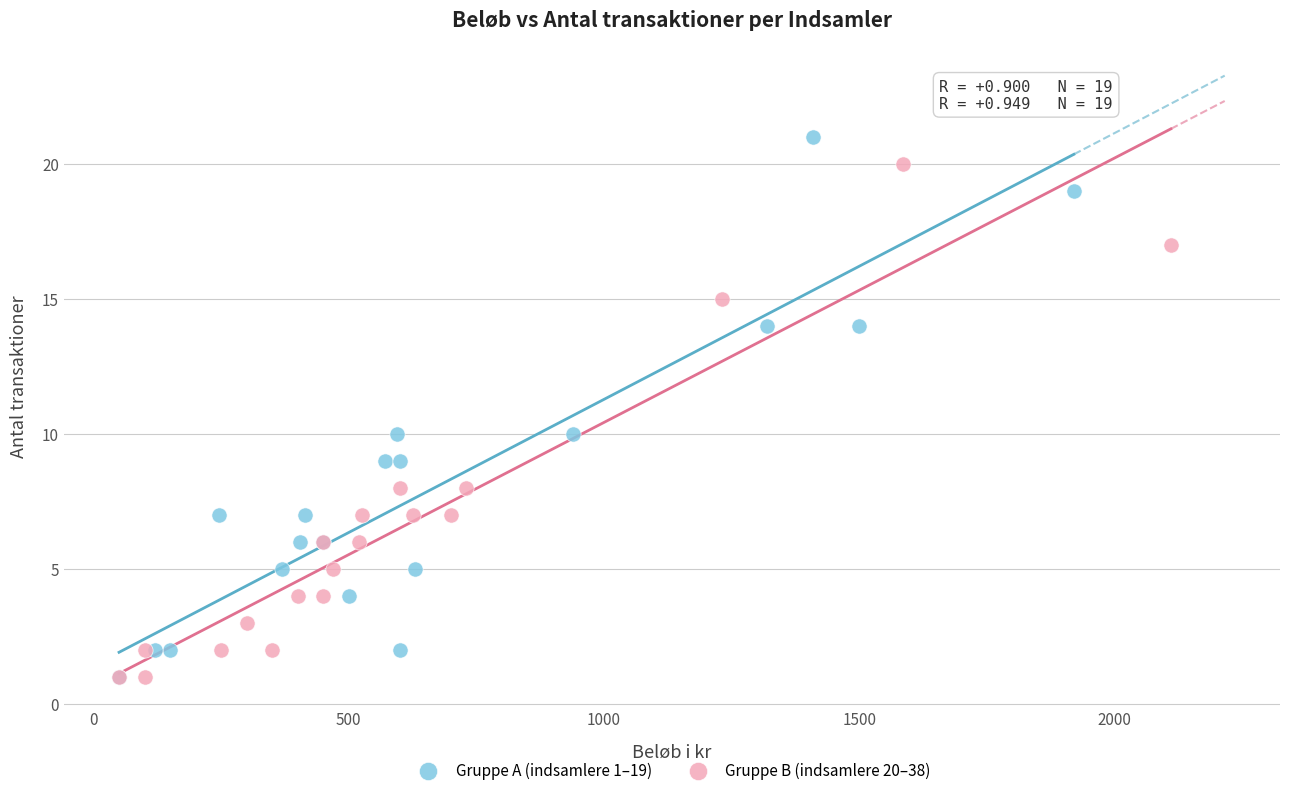

Which series contains the highest Y value?

Gruppe A (indsamlere 1–19)